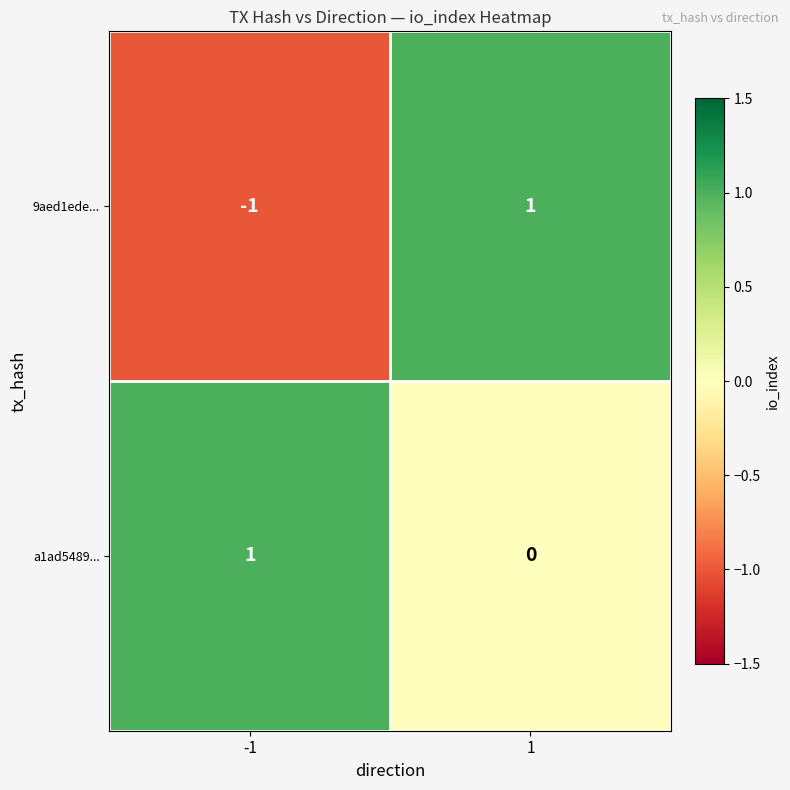

Reading left to right, list all the values displayed in this chart.

9aed1ede...: -1	1
a1ad5489...: 1	0